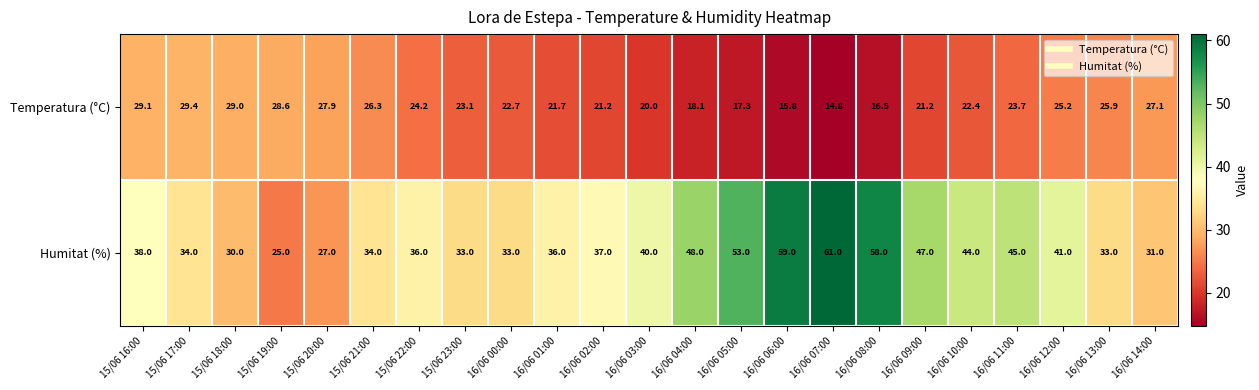

Which series has the largest total across all categories?

Humitat (%)